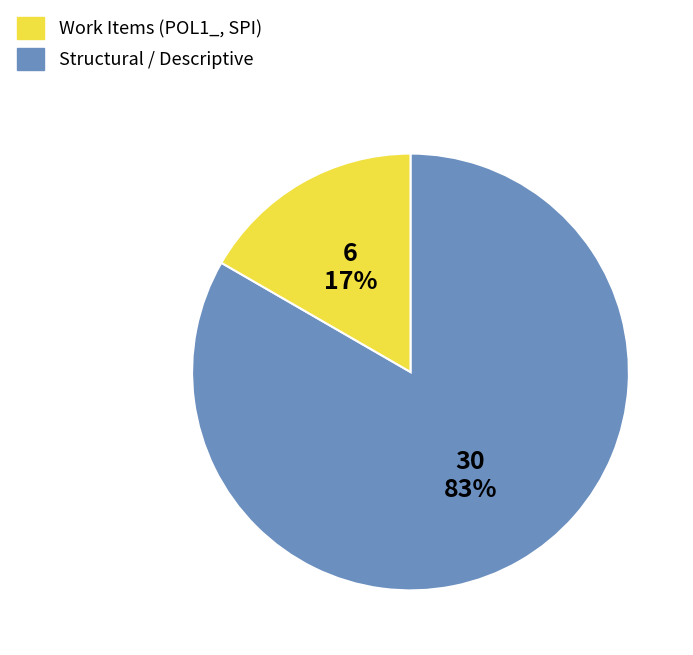

How many slices are in this pie chart?

2